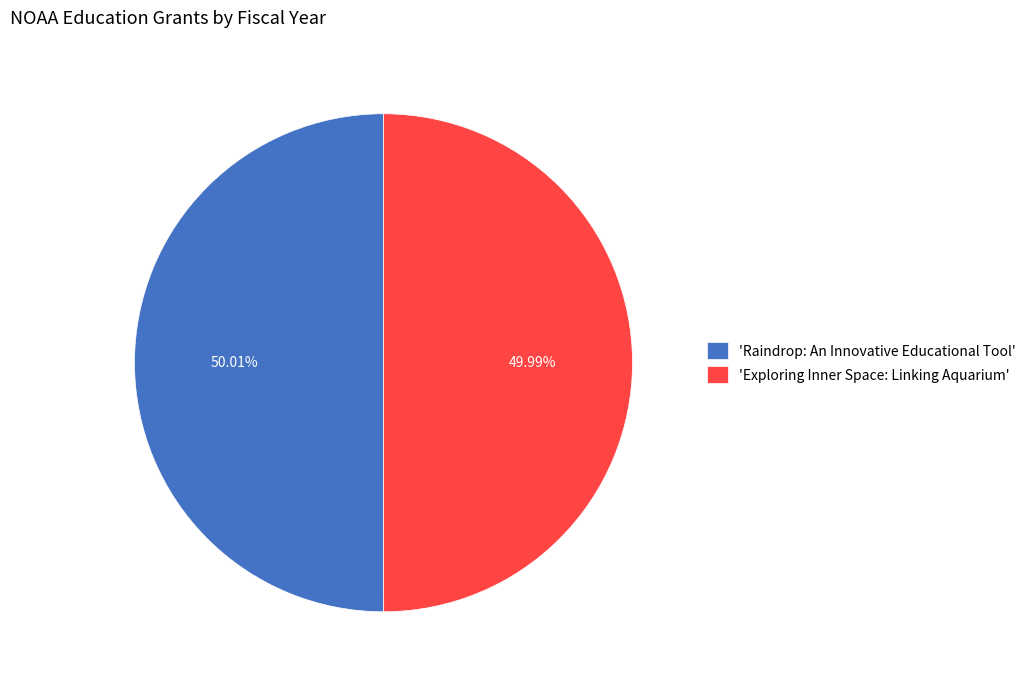

Combined, do 'Raindrop: An Innovative Educational Tool' and 'Exploring Inner Space: Linking Aquarium' account for over 50%?

Yes